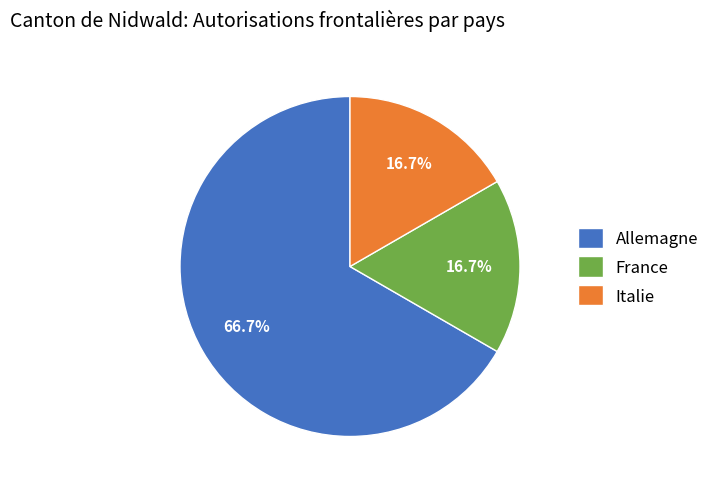

How many slices are in this pie chart?

3